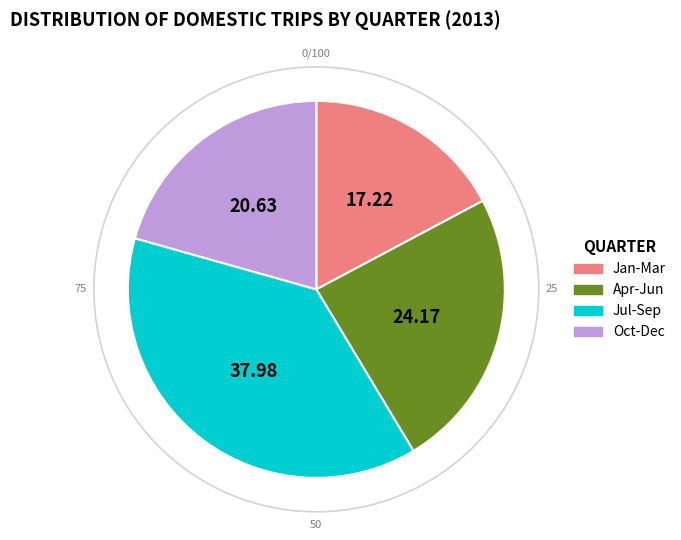

Is there a majority slice in this chart?

No